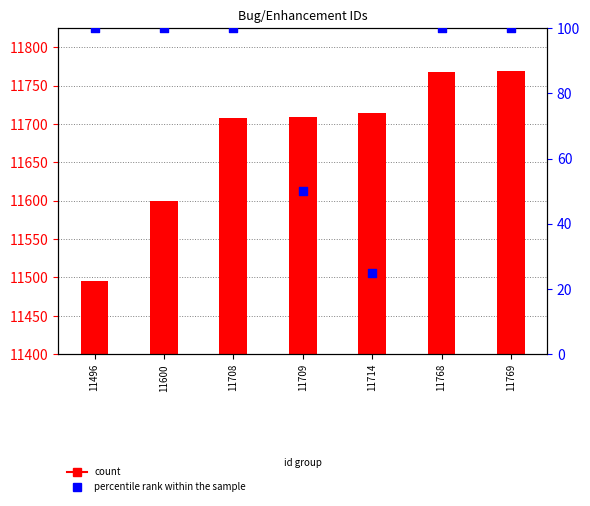

Which series reaches the minimum Y coordinate?

percentile rank within the sample